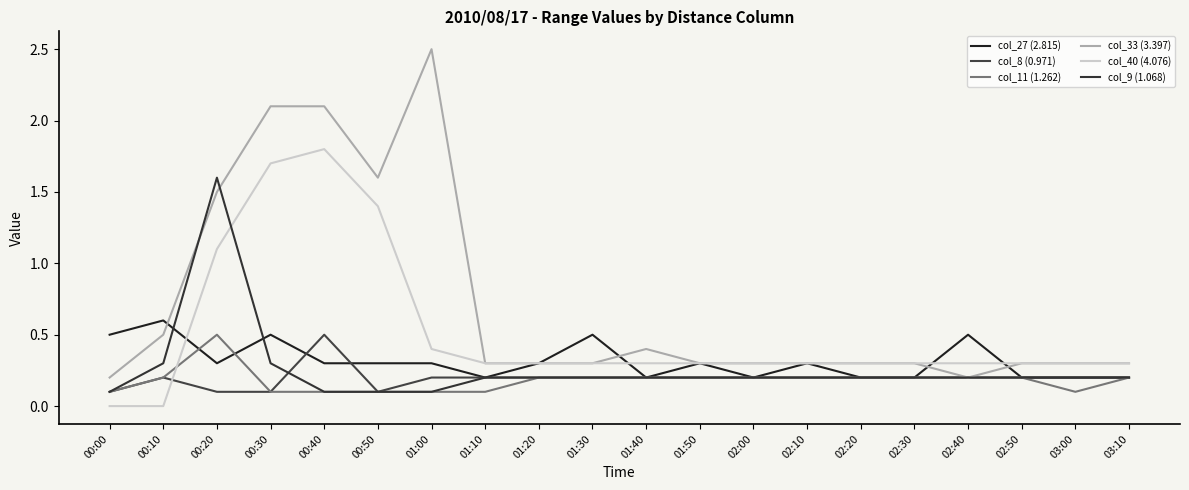

What is the spread (max minus min) of values at 02:10?

0.1